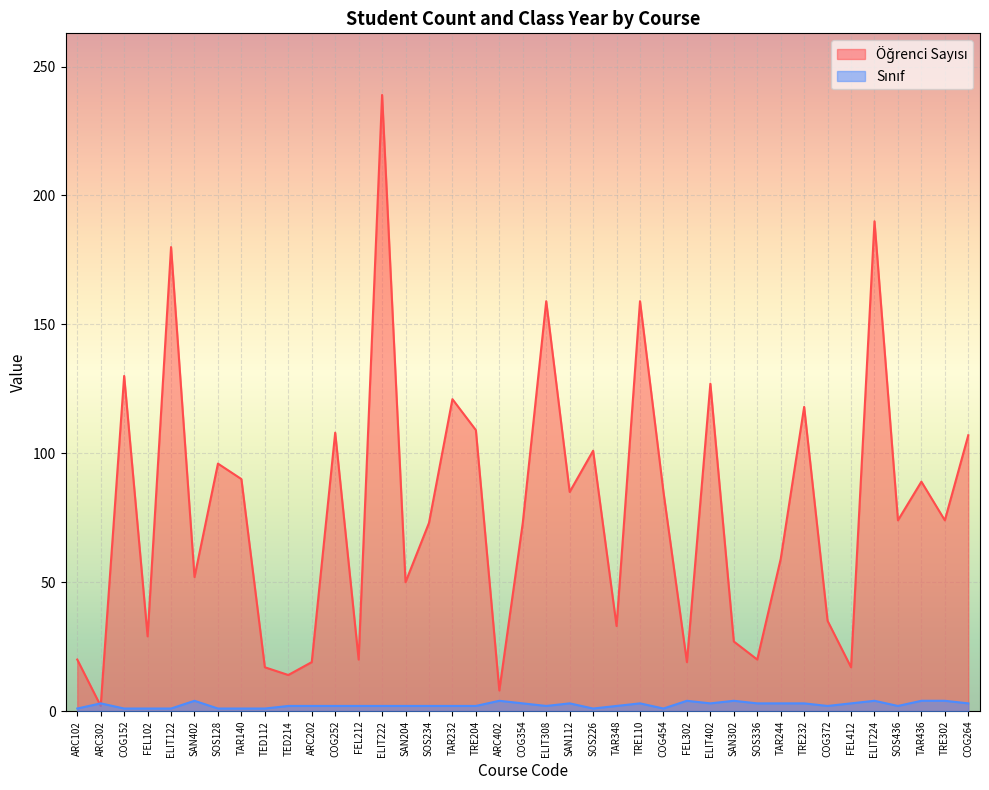

What is the ratio of the value at ARC202 to the value at TAR436?

0.2